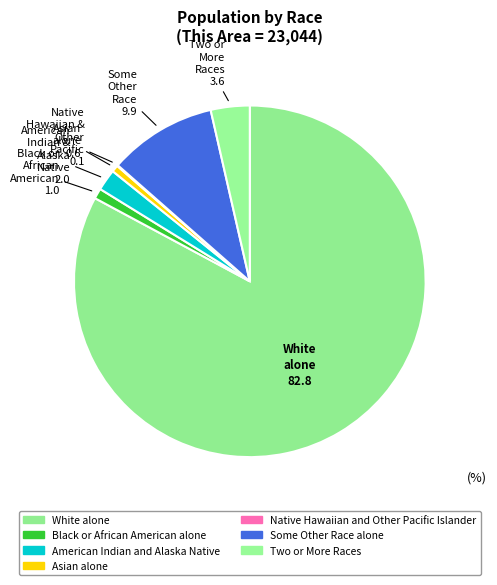

Is the sum of American Indian and Alaska Native and Black or African American alone greater than half?

No